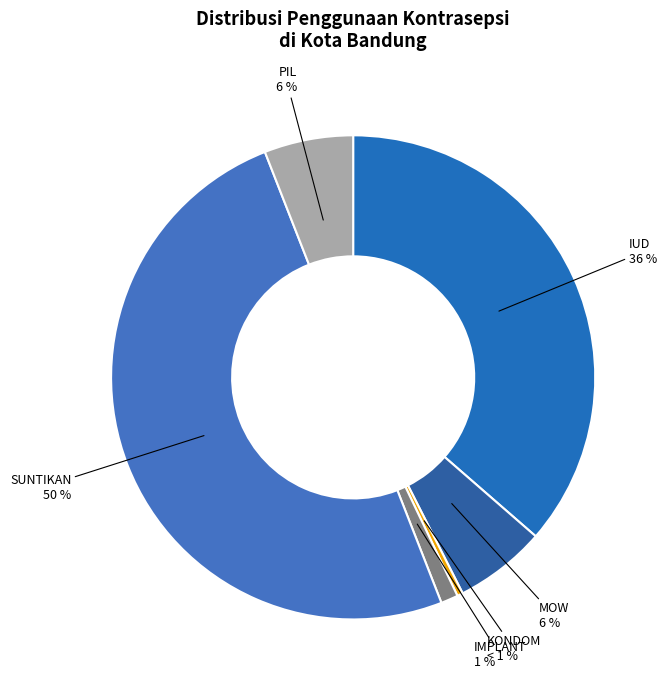

To the nearest percent, what is the combined percentage of PIL and IUD?

42%